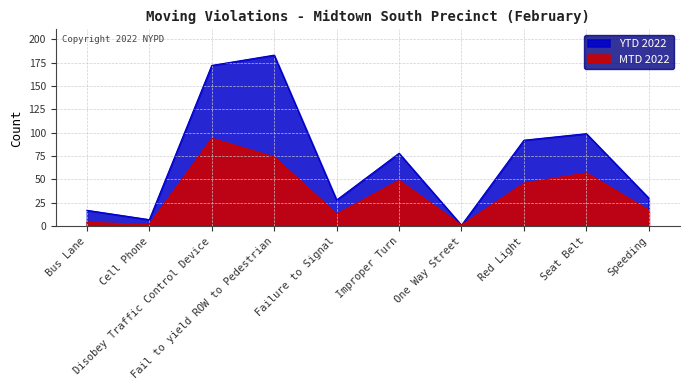

Reading left to right, list all the values displayed in this chart.

MTD 2022: 4	2	94	74	13	49	1	46	57	17
YTD 2022: 17	7	172	183	28	78	1	92	99	30